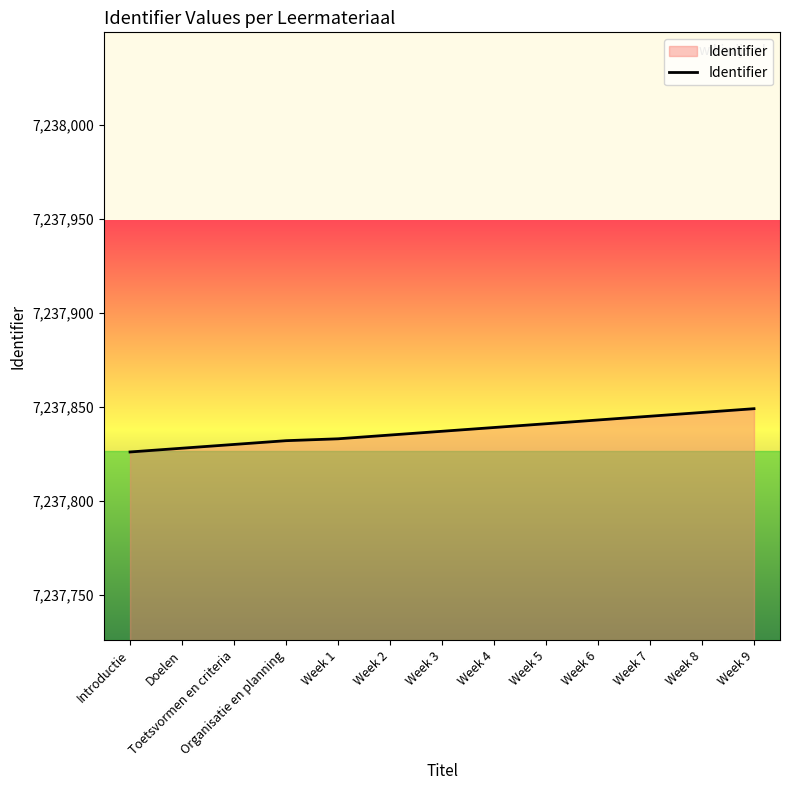

The value at Week 4 is 12014652. True or false?

False